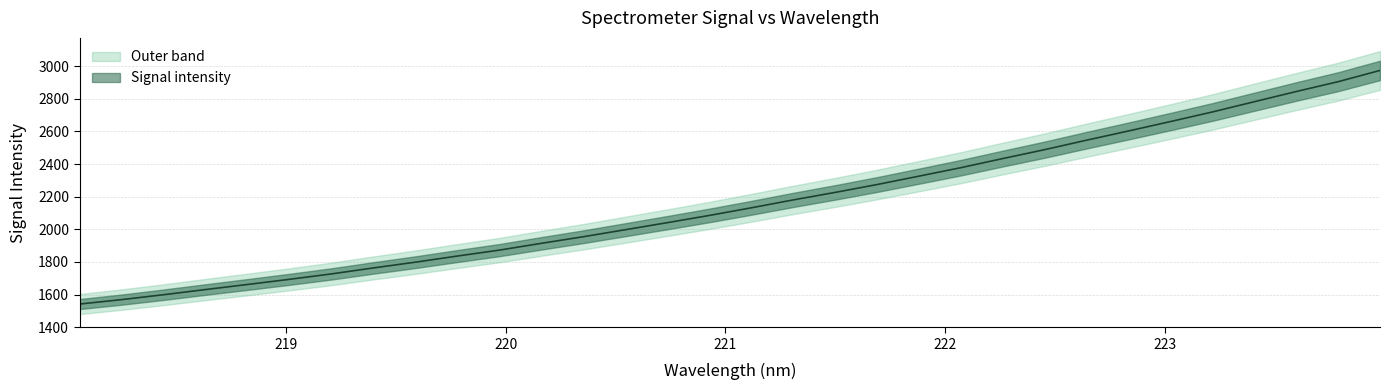

How many data points are above 2131?

16